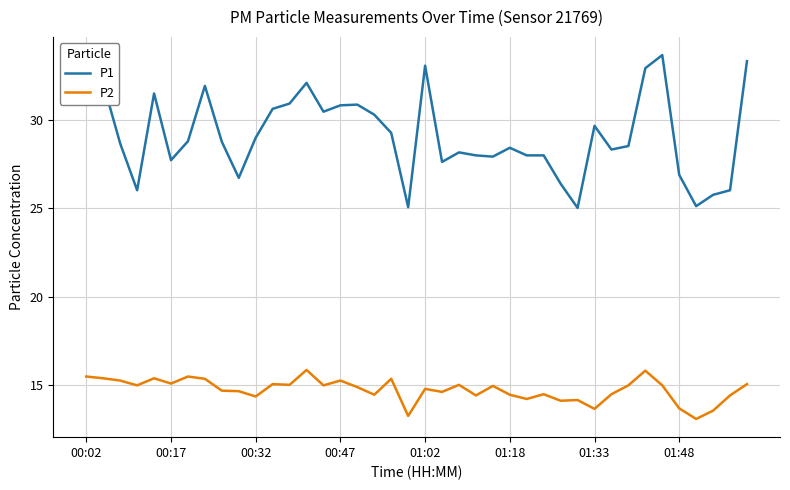

Which series has the largest range (max minus min)?

P1